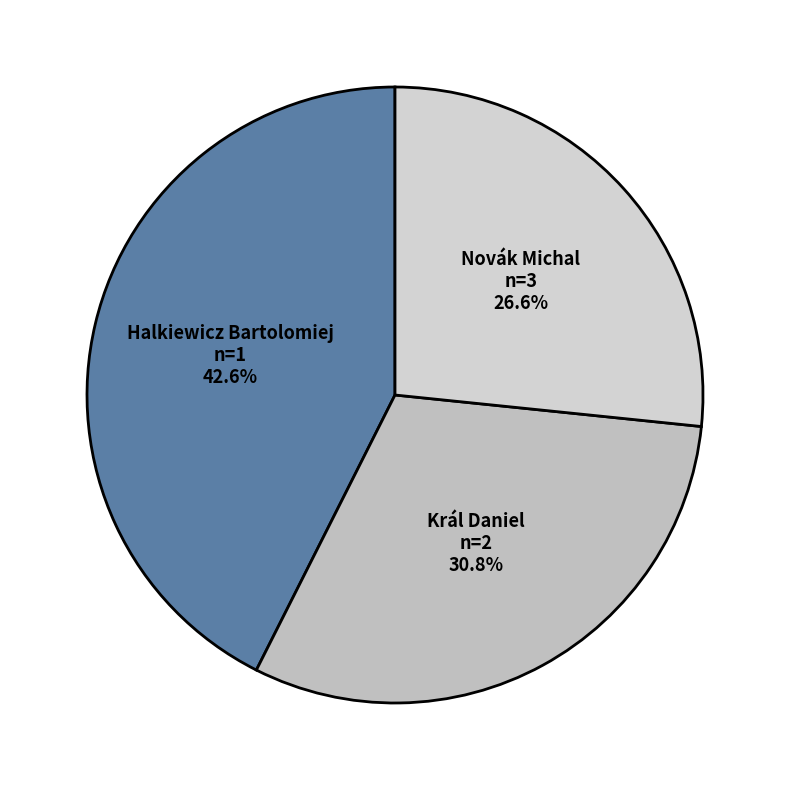

What is the largest slice in the pie chart?

Halkiewicz Bartolomiej